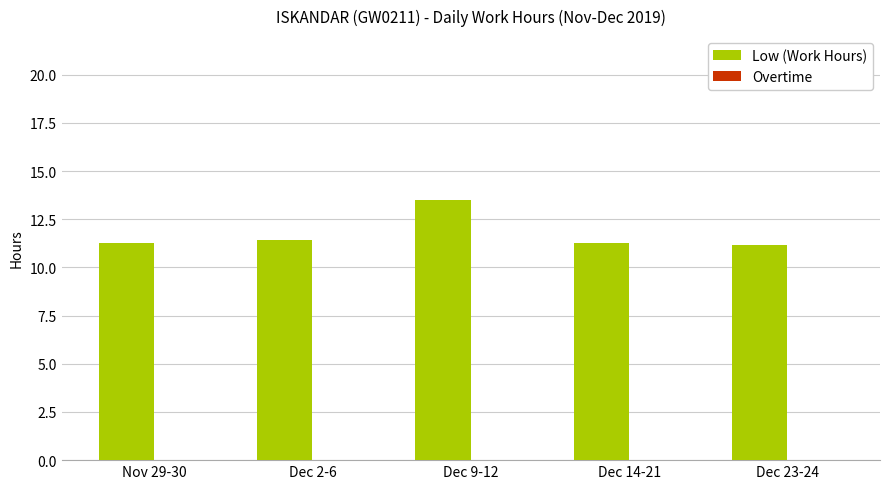

How many categories are shown in the chart?

5